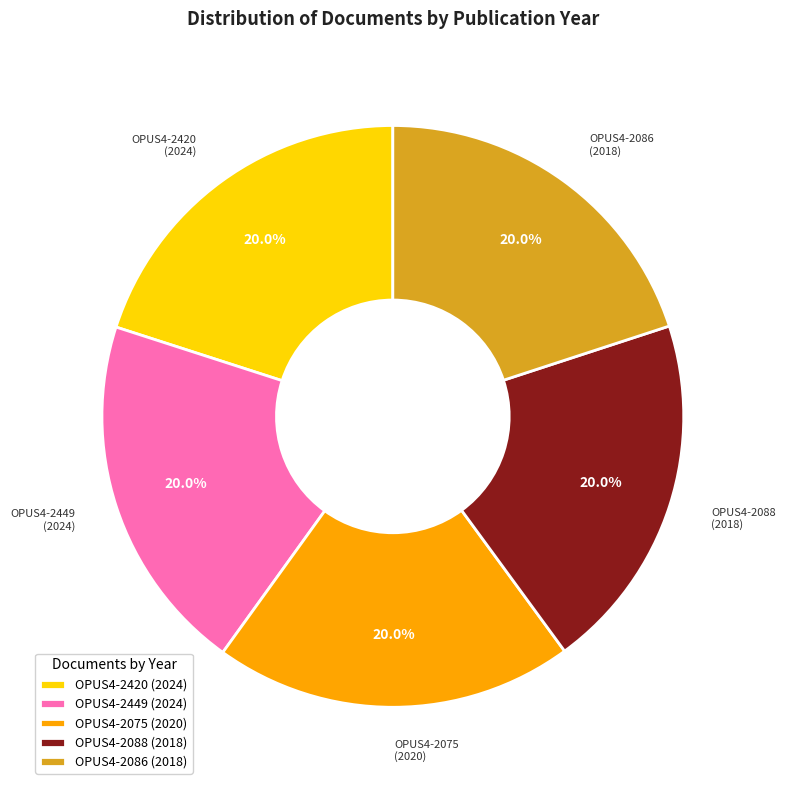

To the nearest percent, what is the average slice percentage?

20%